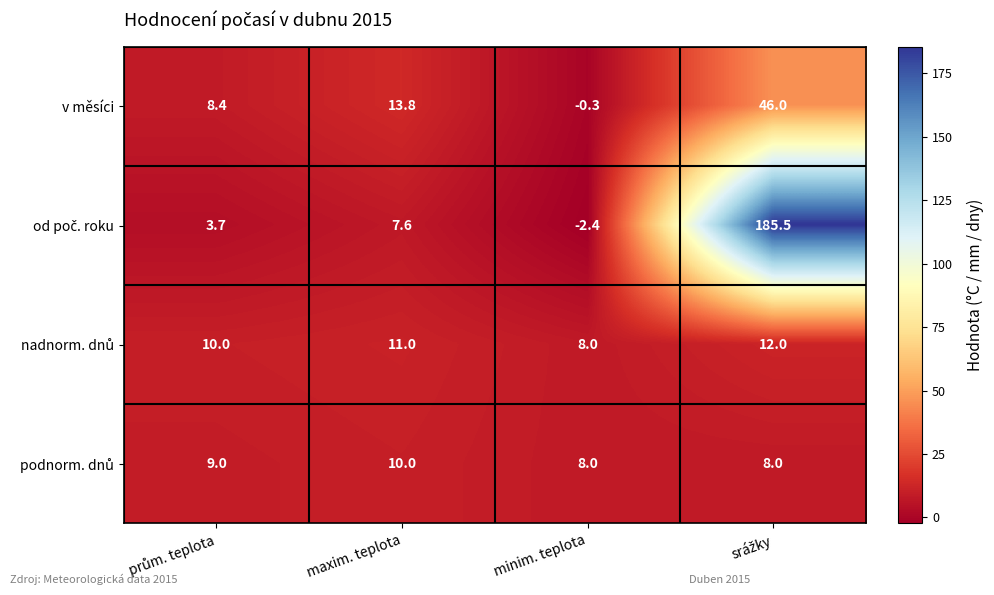

What is the smallest value displayed?

-2.4